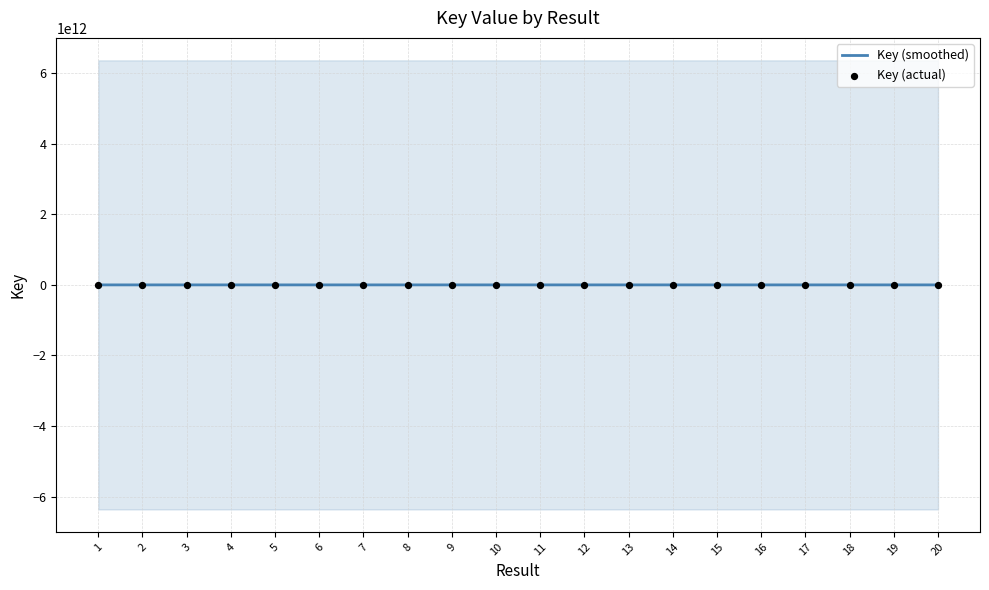

What are all the series names shown in the legend?

Key (smoothed), Key (actual)